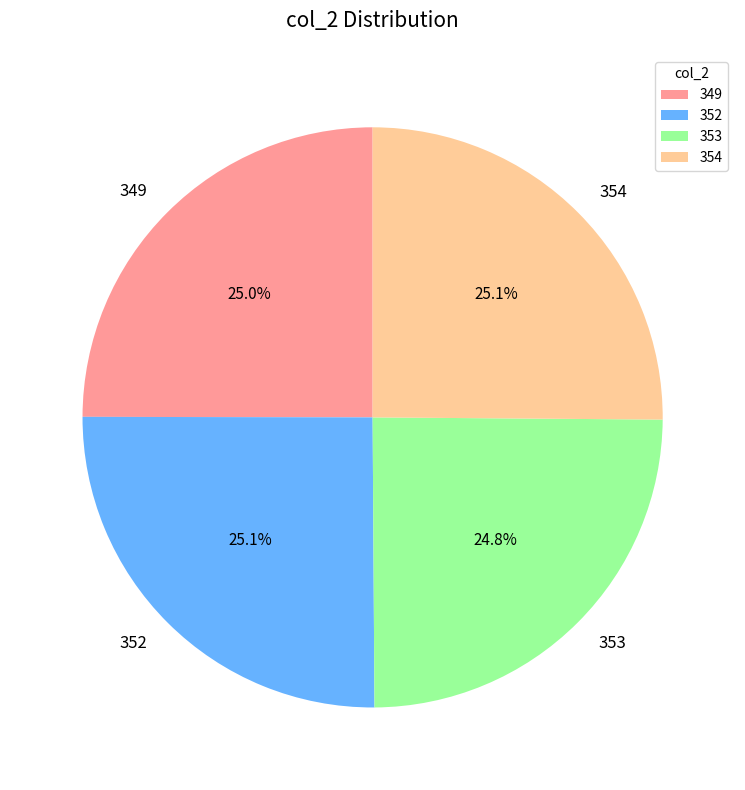

What percentage is NOT represented by 352?

75.0%